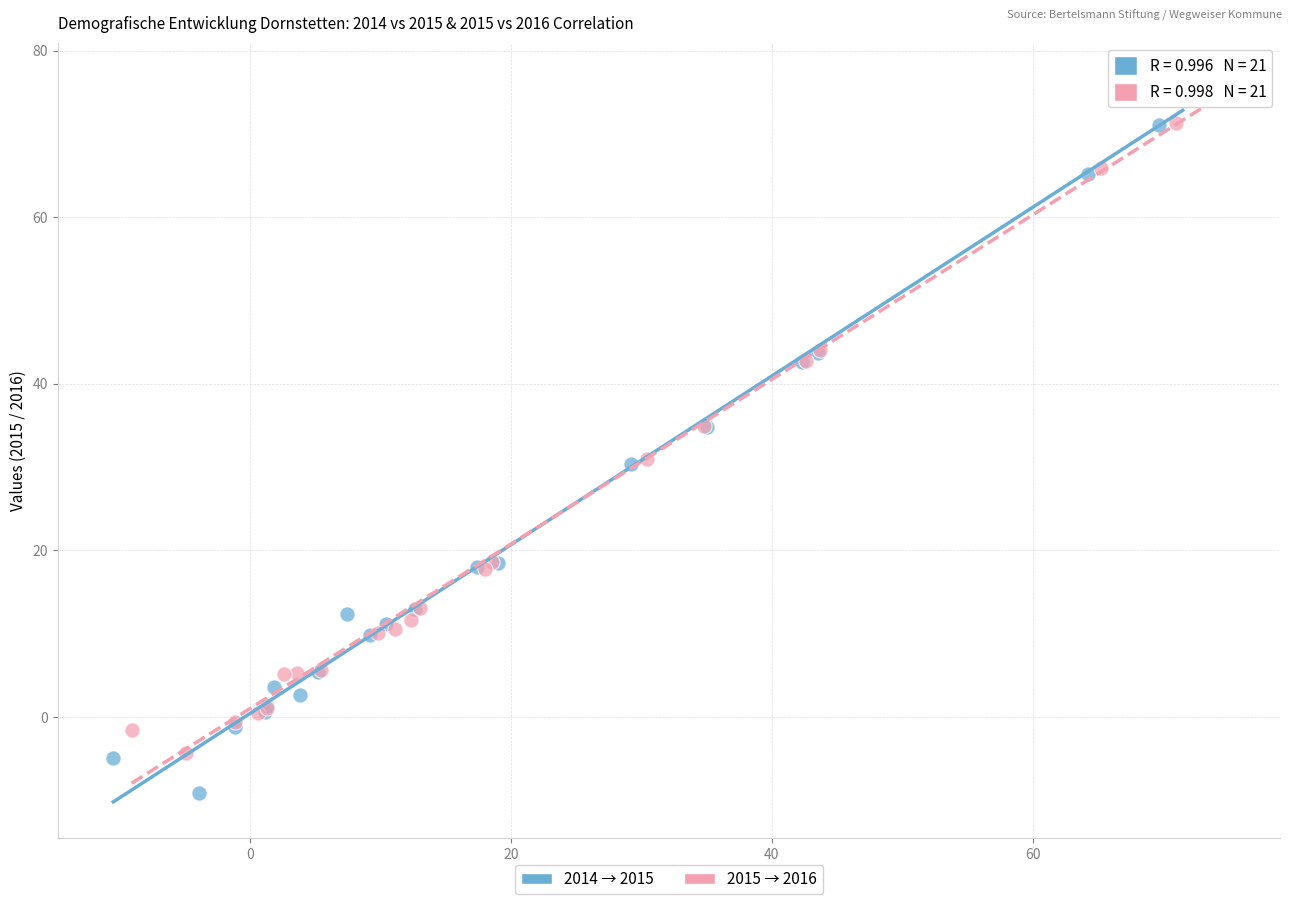

Which series has the widest spread of Y values?

2014 → 2015